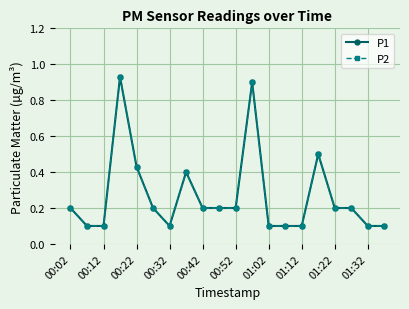

What is the difference between the maximum and minimum values in the P1 series?

0.8